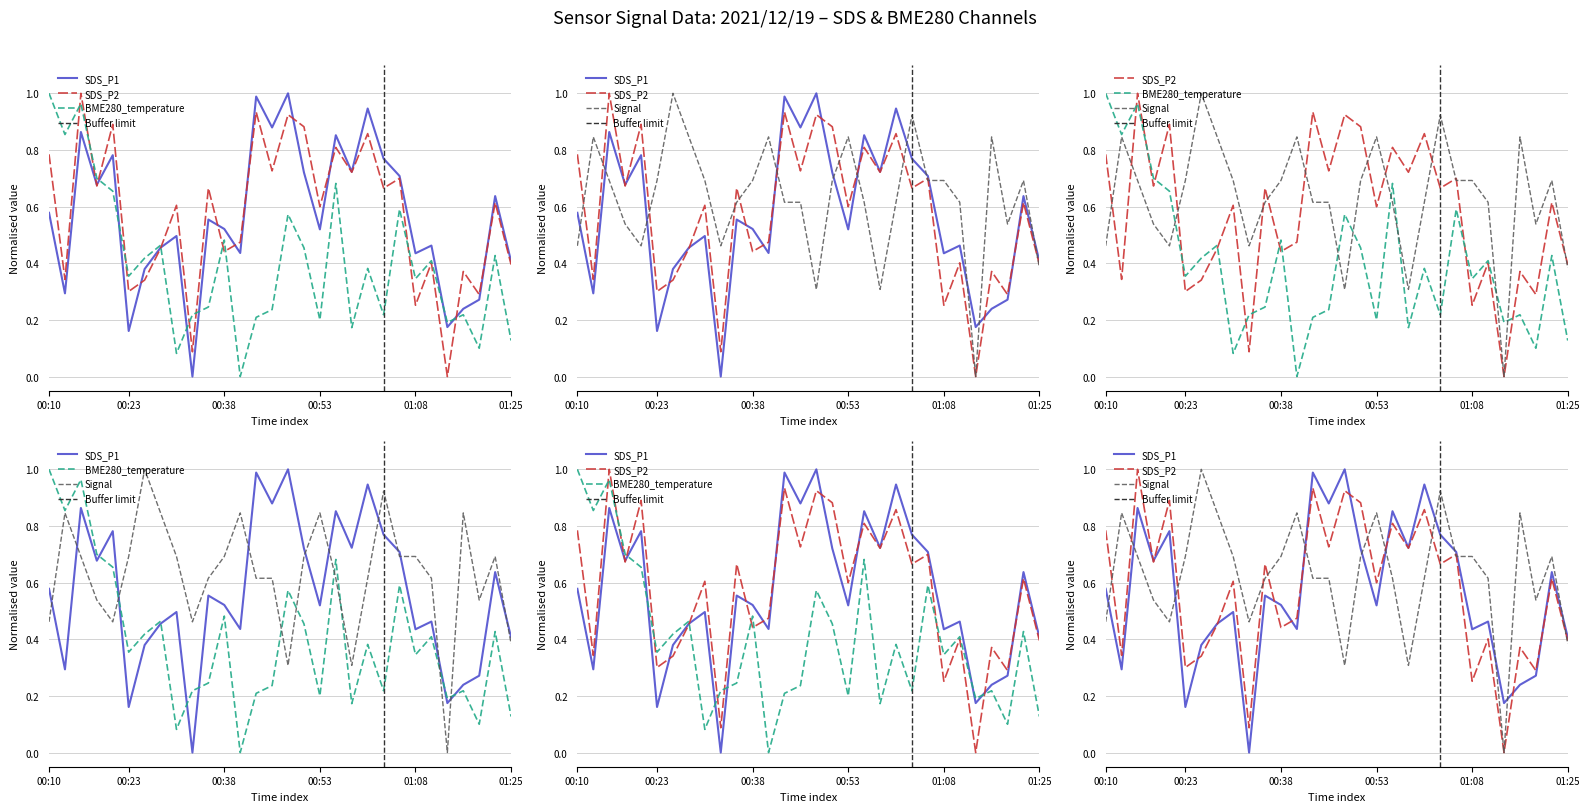

At which label is Signal closest to 0?

01:13